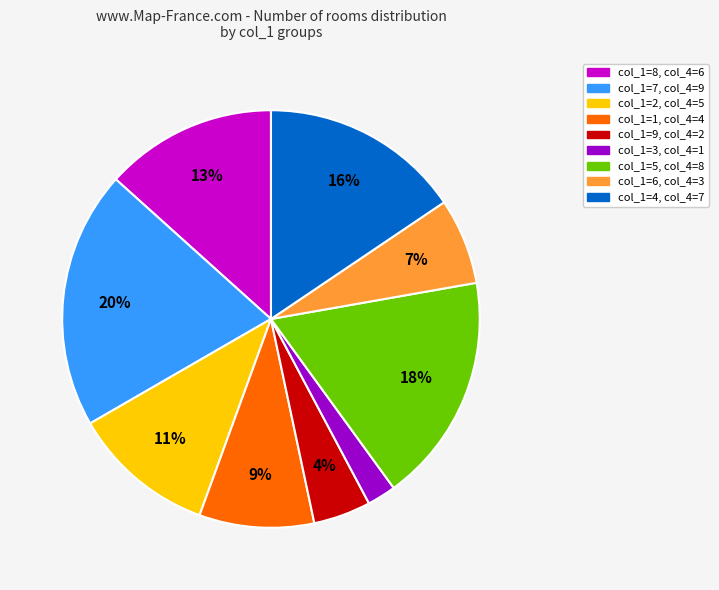

To the nearest percent, what is the difference between the largest and smallest slice percentages?

18%